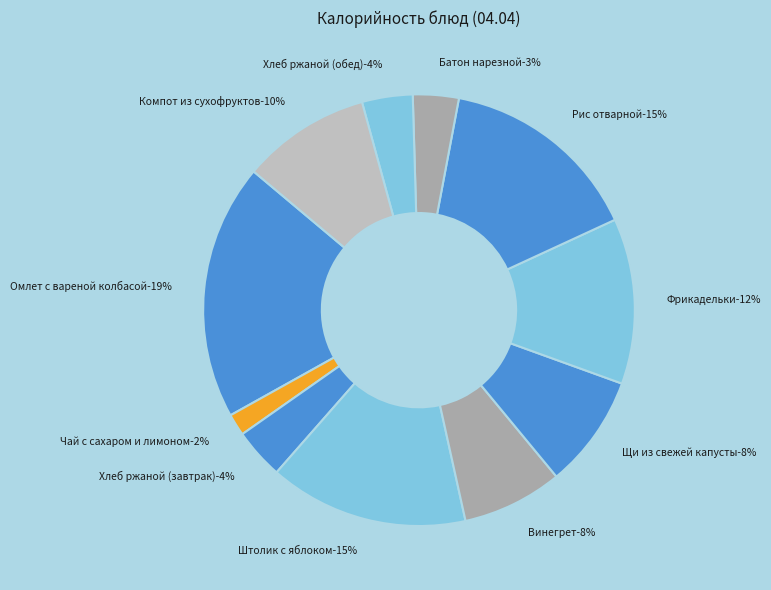

To the nearest percent, what is the average slice percentage?

9%